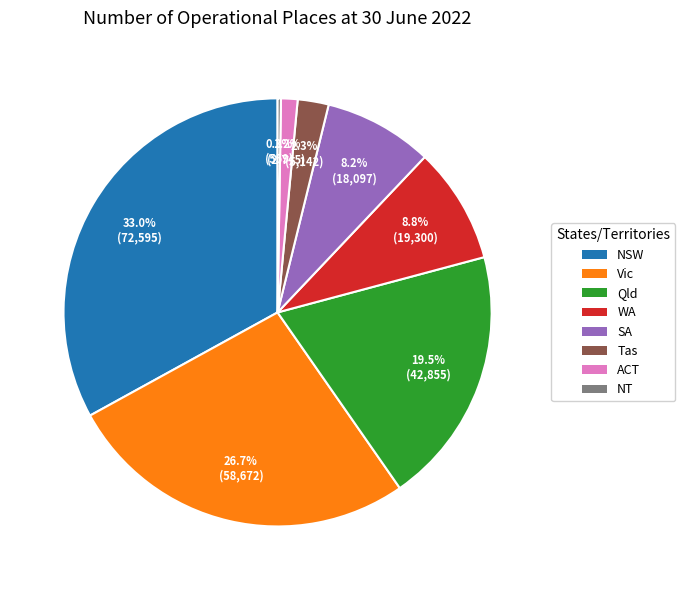

Which category has the biggest portion of the pie?

NSW